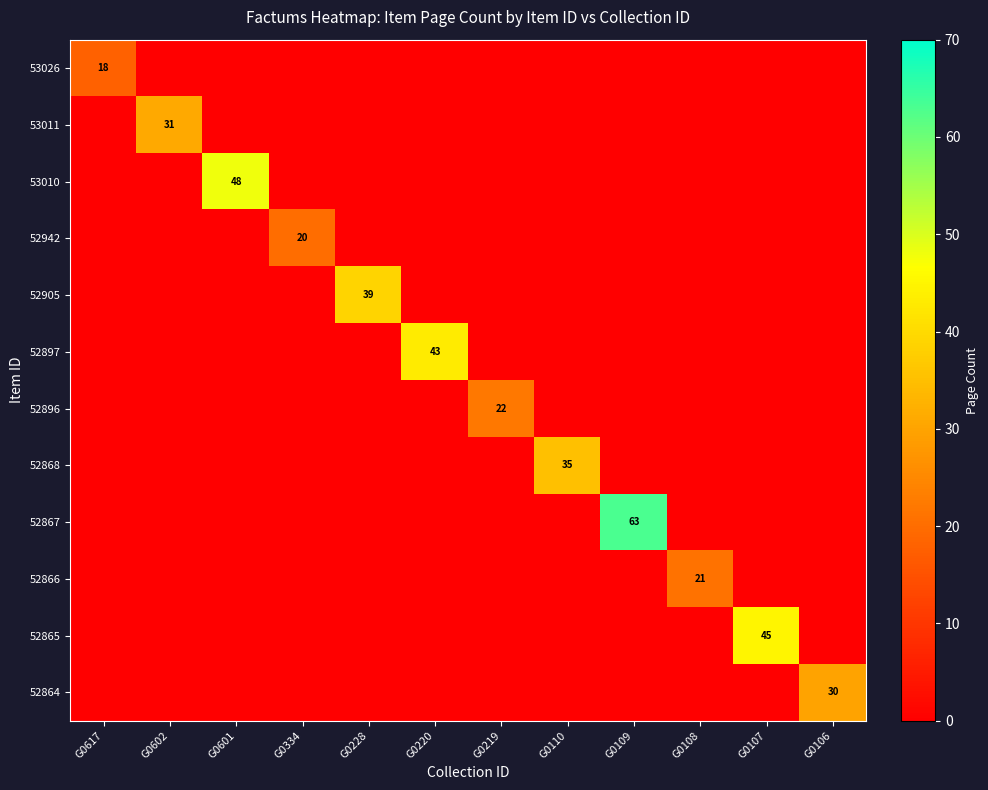

Is it true that 52896 equals -14 at G0107?

False